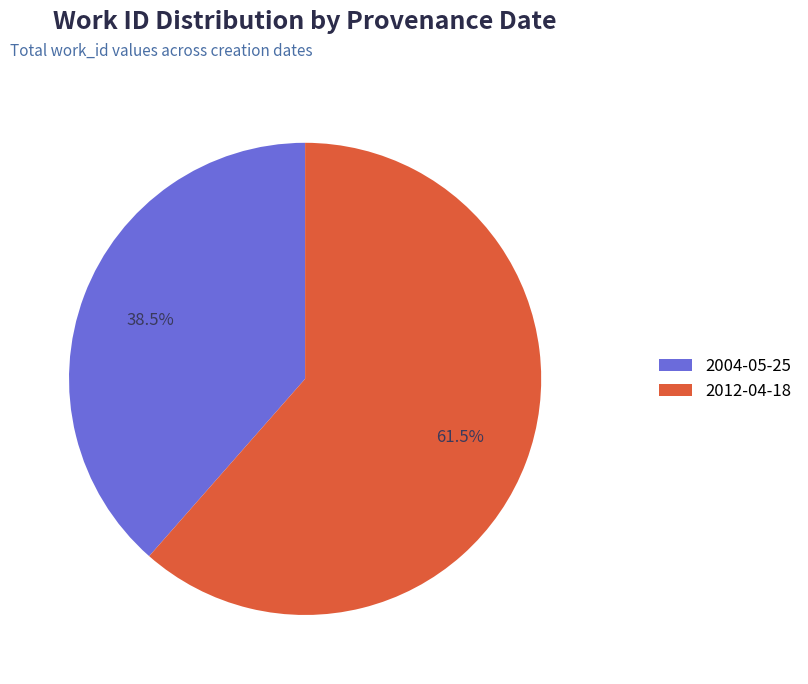

What is the majority slice?

2012-04-18